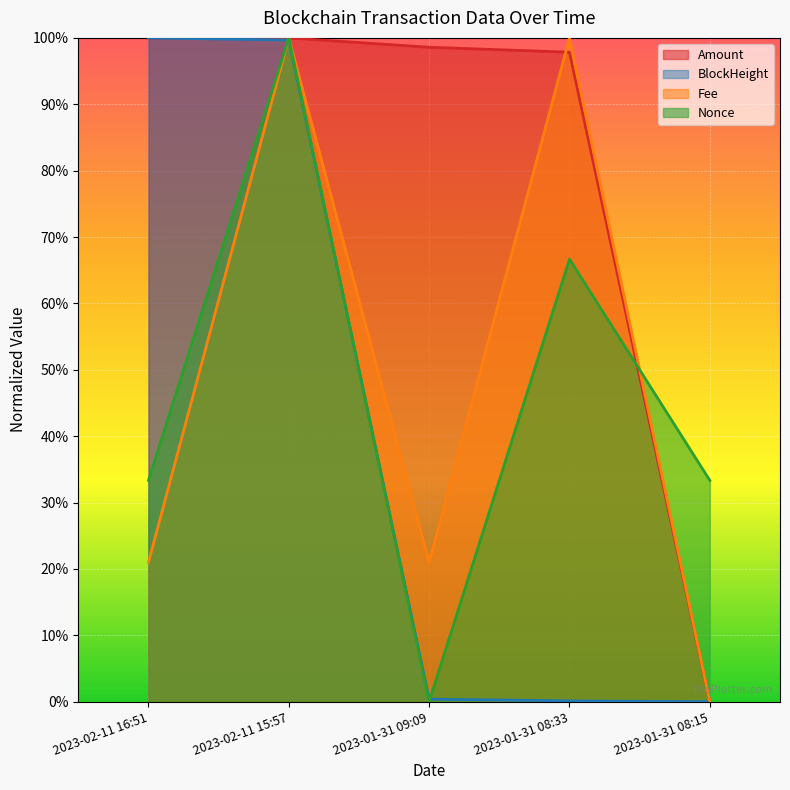

Does the chart display data point markers on the line(s)?

No